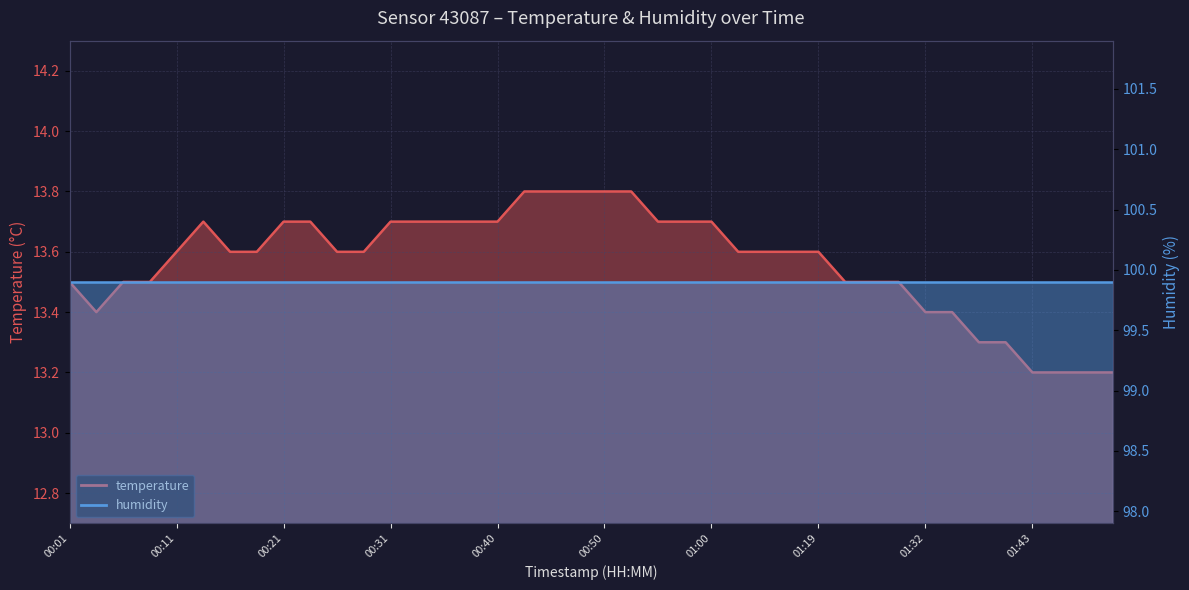

What is the value of the 38th point from the left?

13.2